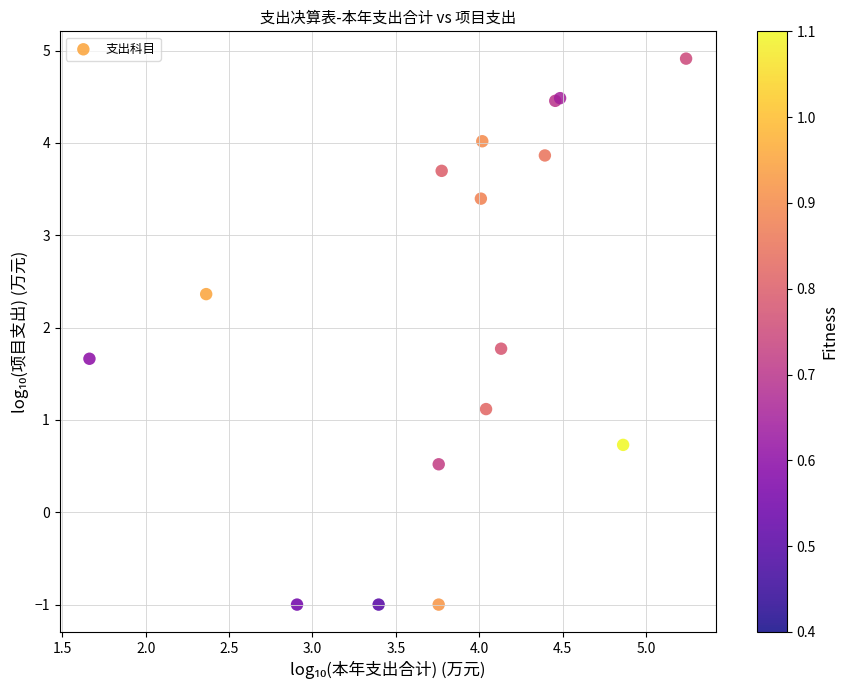

What Y value in the scatter plot is closest to 1?

1.1